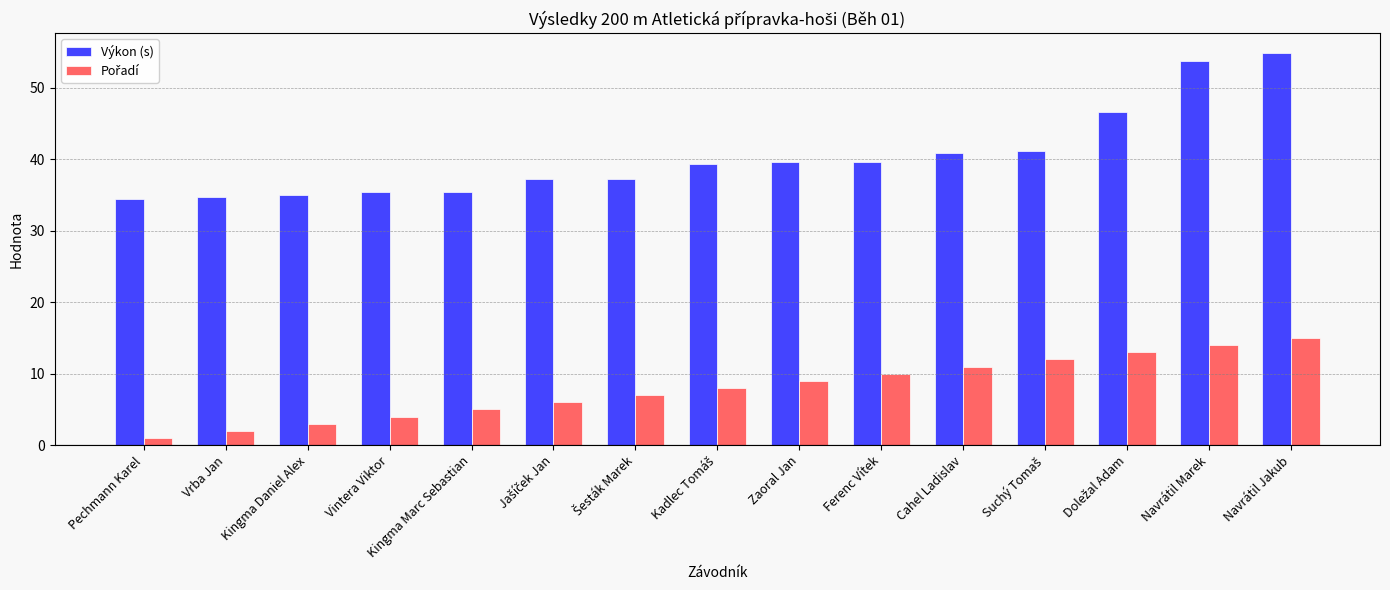

Which series has the largest total across all categories?

Výkon (s)